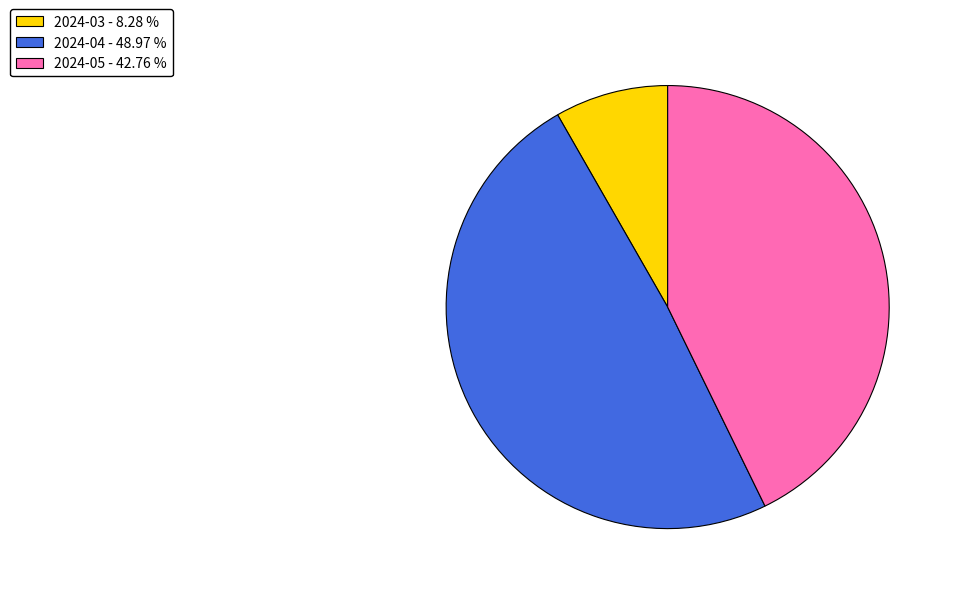

Approximately how many times larger is the value at 2024-05 - 42.76 % compared to 2024-03 - 8.28 %?

5.2